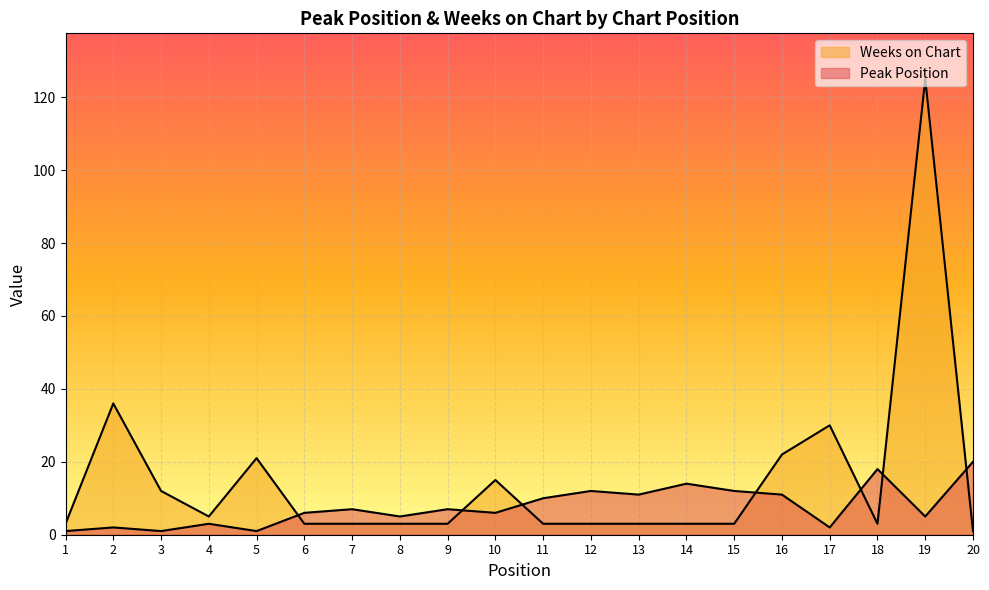

True or false: Peak Position and Weeks on Chart intersect in this chart.

True